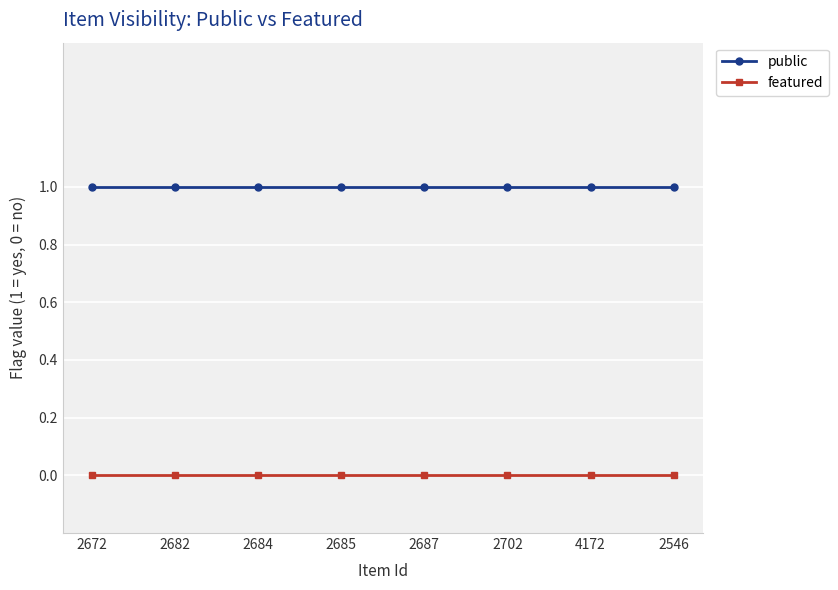

Is the value of featured at 2687 greater than the value of public at 2685?

No